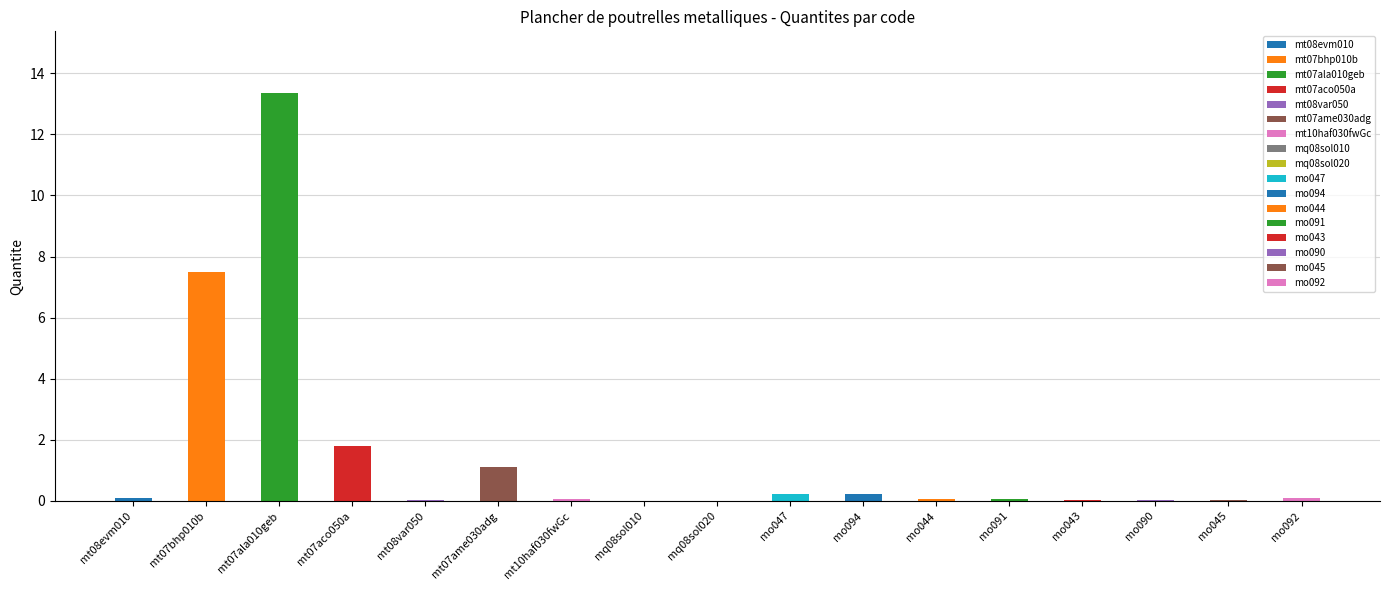

Which category has the highest value across all series?

mt07ala010geb